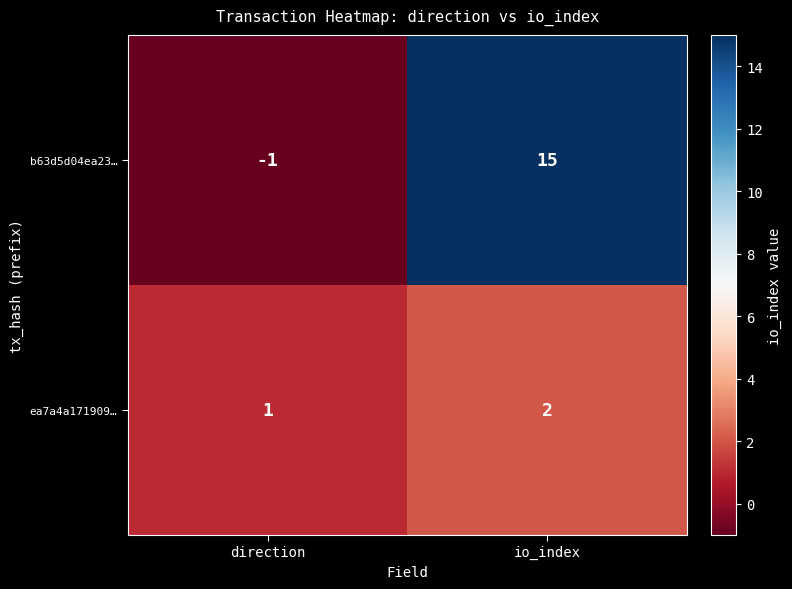

Which series has the largest range (max minus min)?

b63d5d04ea23…